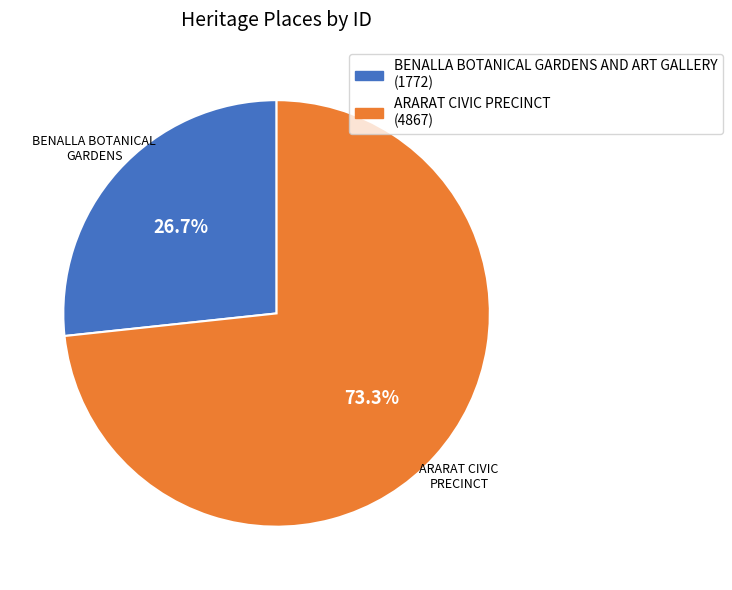

What is the smallest slice in the pie chart?

BENALLA BOTANICAL GARDENS AND ART GALLERY